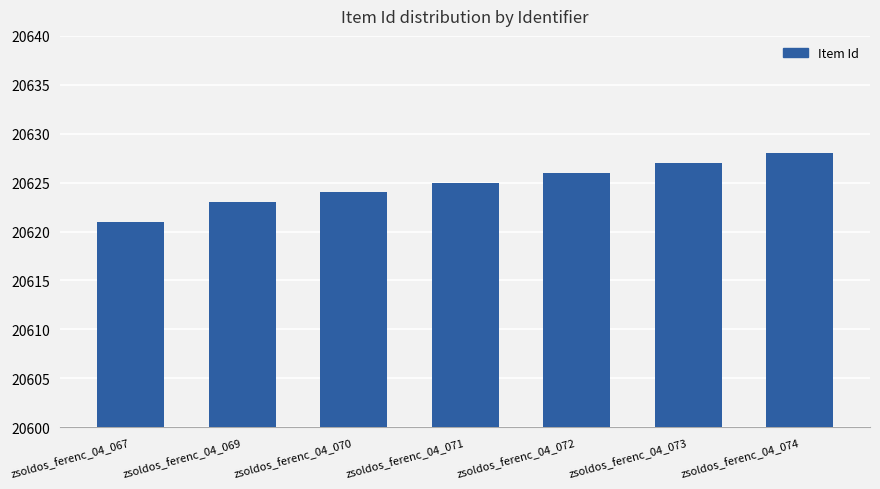

What is the approximate value at zsoldos_ferenc_04_071?

20625